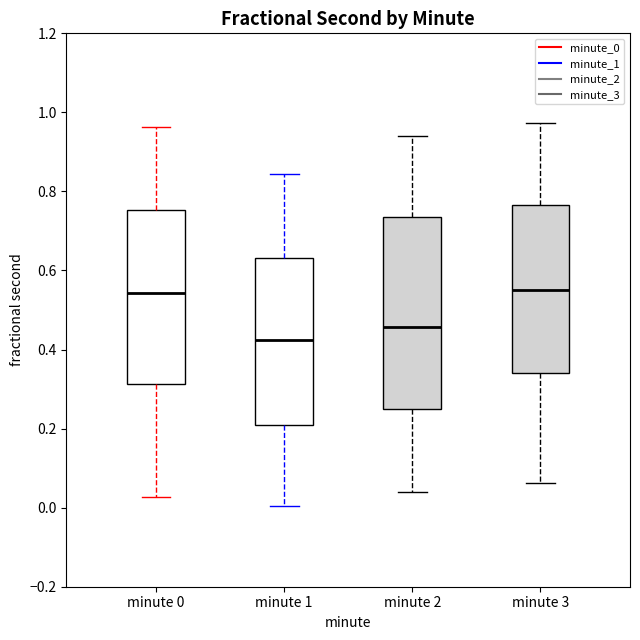

Which box is the tallest, from its lower edge to its upper edge?

minute 2